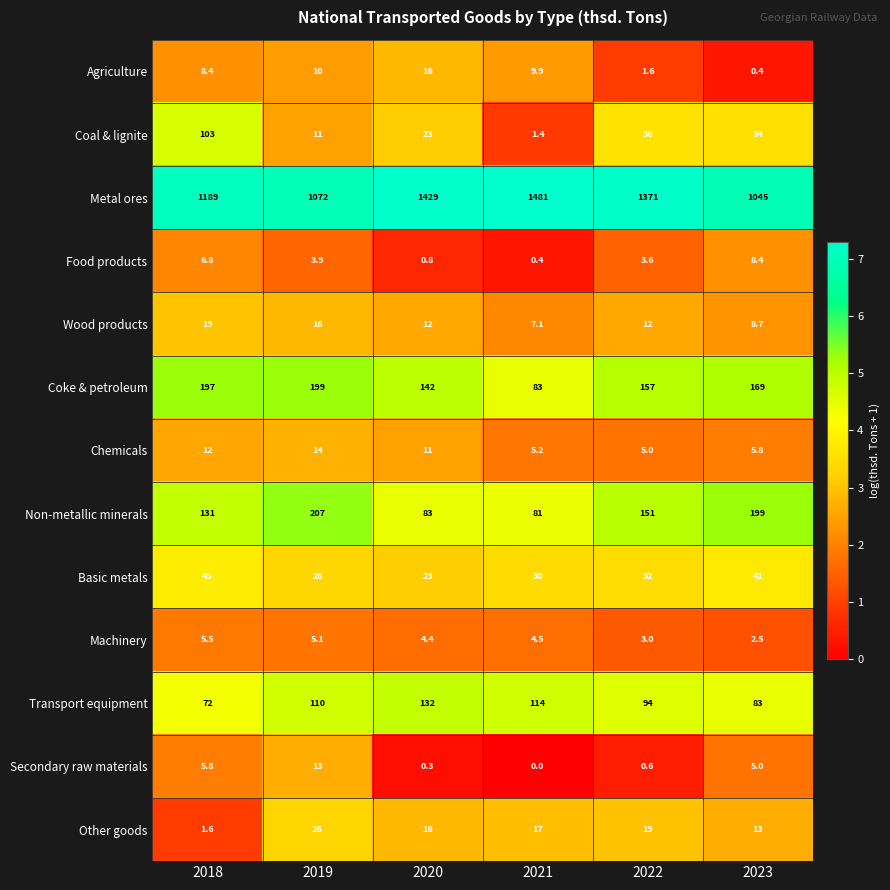

Which series has the widest spread of values?

Metal ores